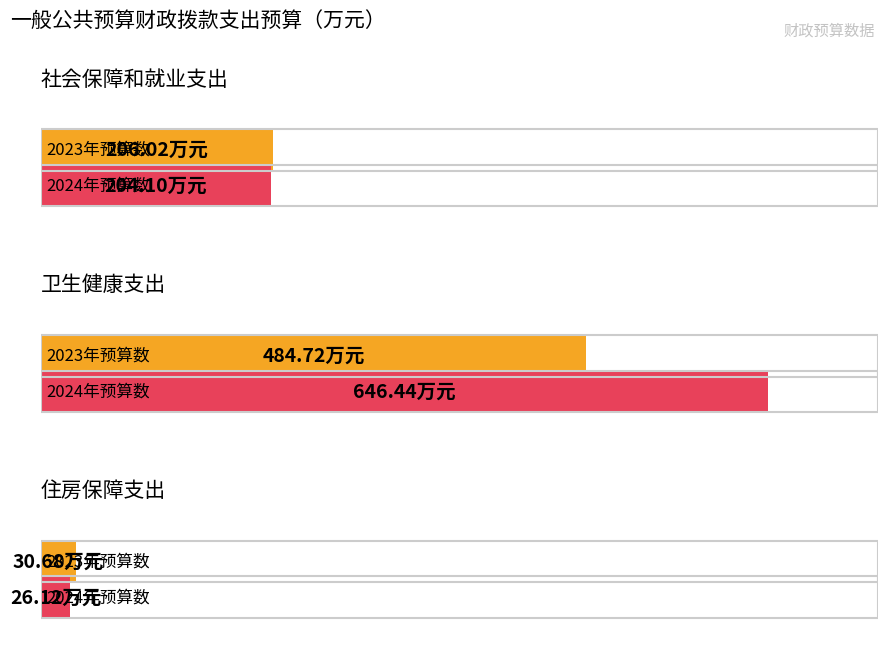

Which series has the largest total across all categories?

2024年预算数